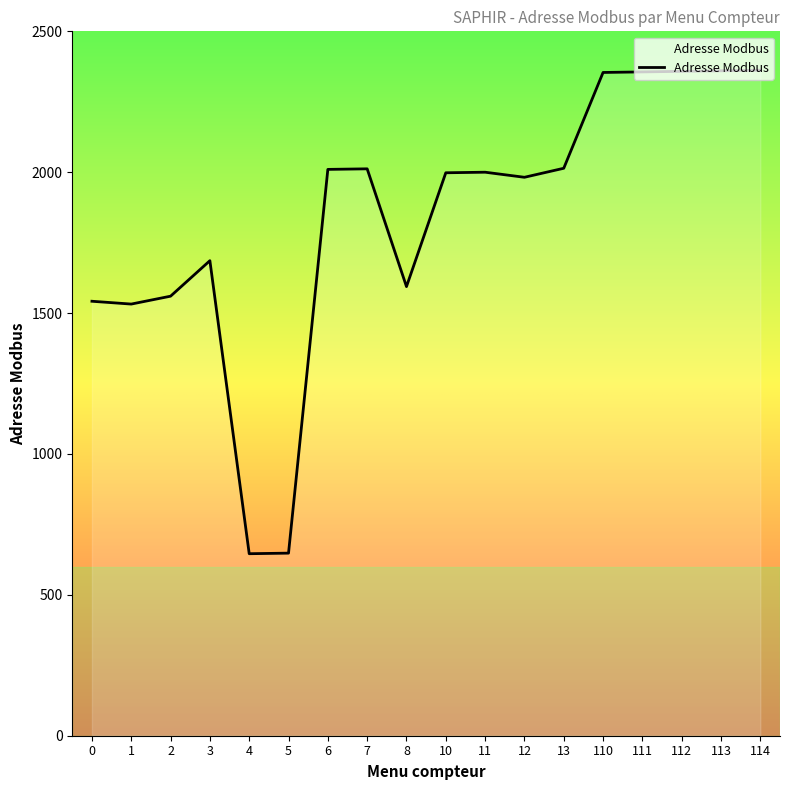

What is the maximum value shown in the chart?

2362